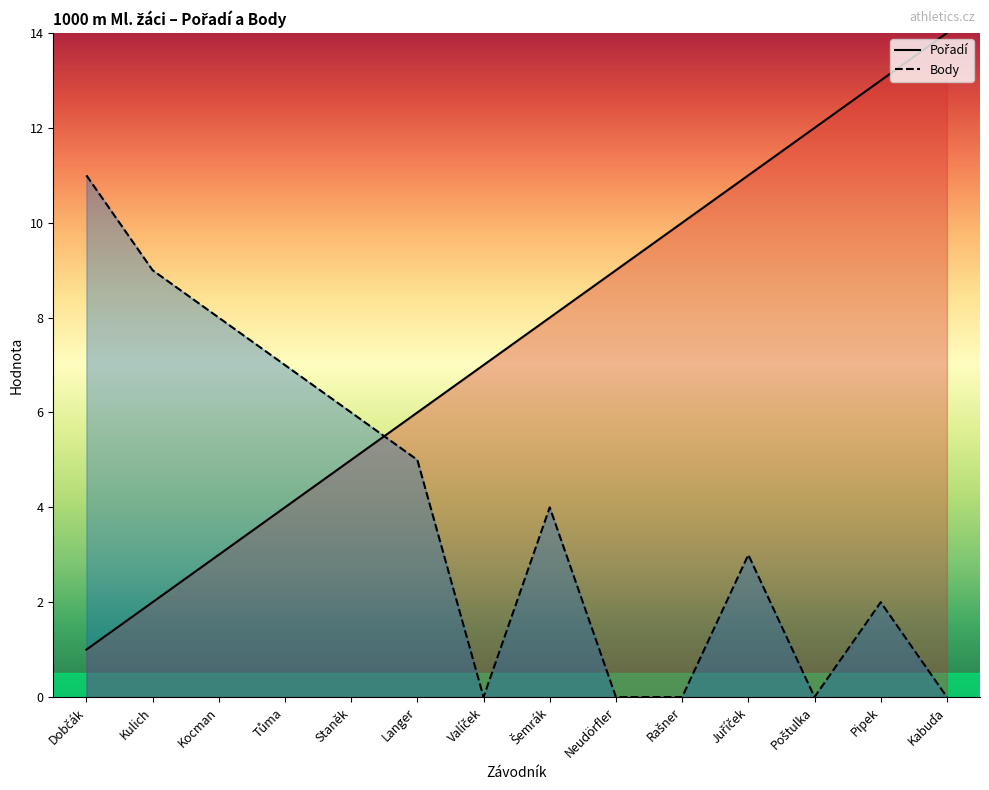

Reading right to left, what are all the values shown in this chart?

Pořadí: 14	13	12	11	10	9	8	7	6	5	4	3	2	1
Body: 0	2	0	3	0	0	4	0	5	6	7	8	9	11